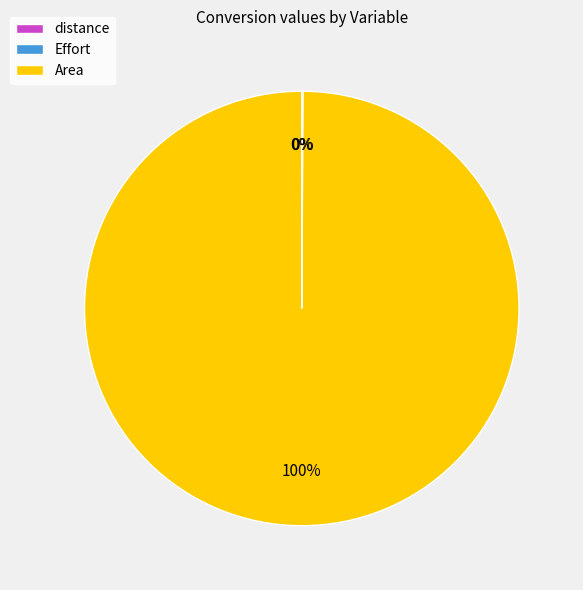

To the nearest percent, what portion does Area represent?

100%